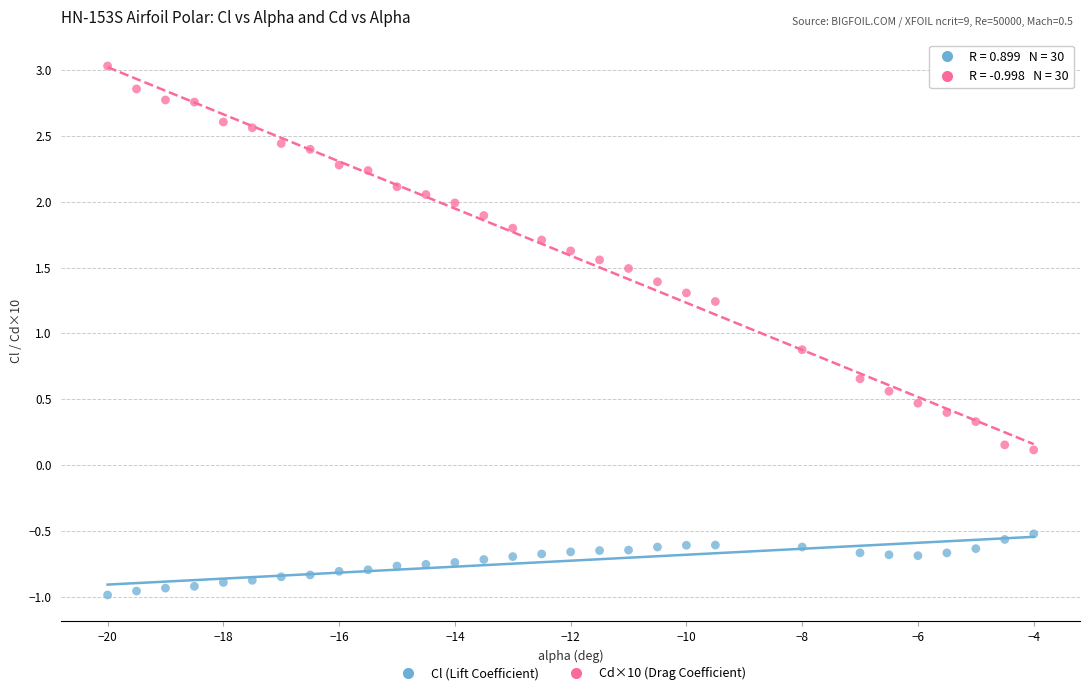

Across all series, what Y value is closest to 1?

0.9